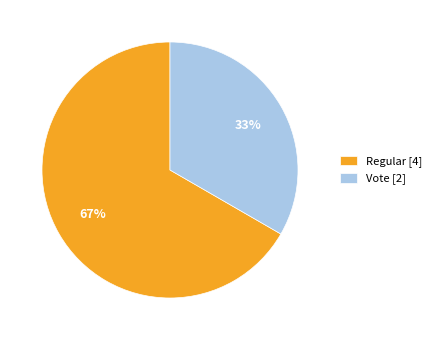

Approximately how many times larger is the value at Regular compared to Vote?

2.0